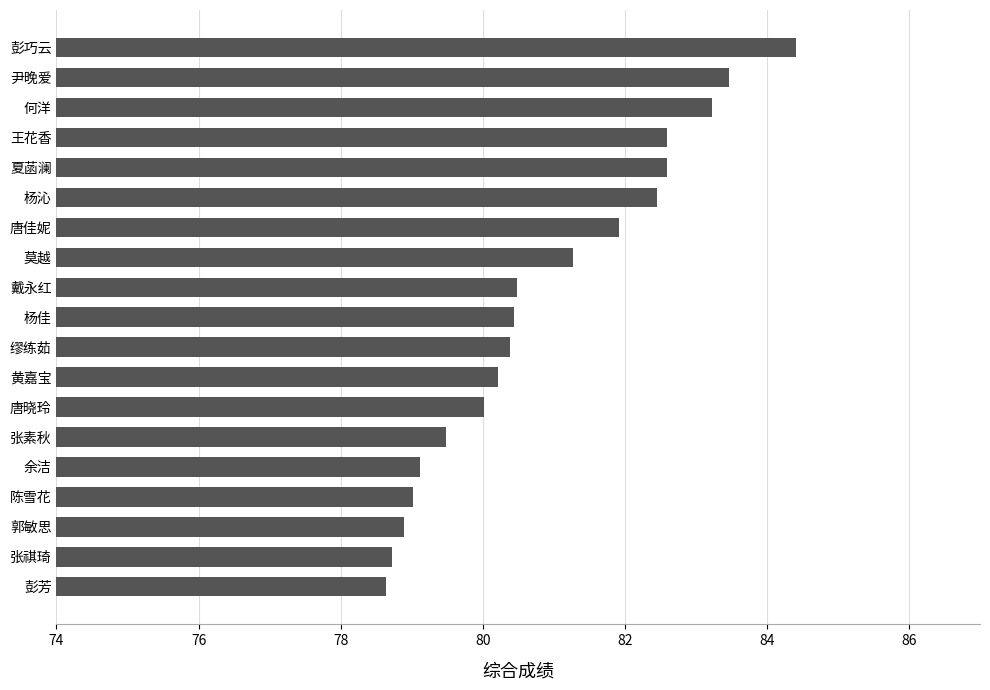

True or false: the data shows 23.8 at 彭巧云.

False